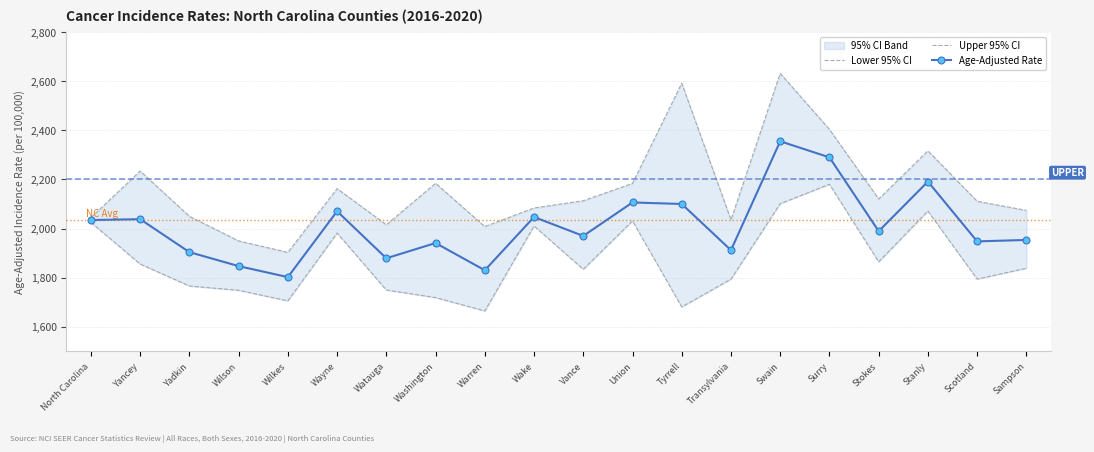

Where does the Age-Adjusted Rate series first go above 1989?

North Carolina